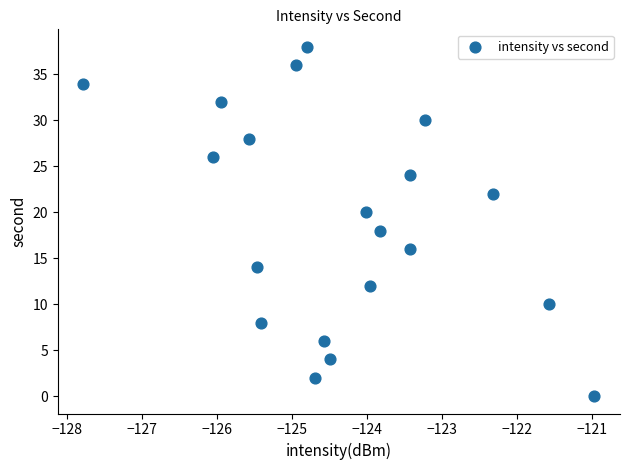

What is the range of Y values (max minus min)?

38